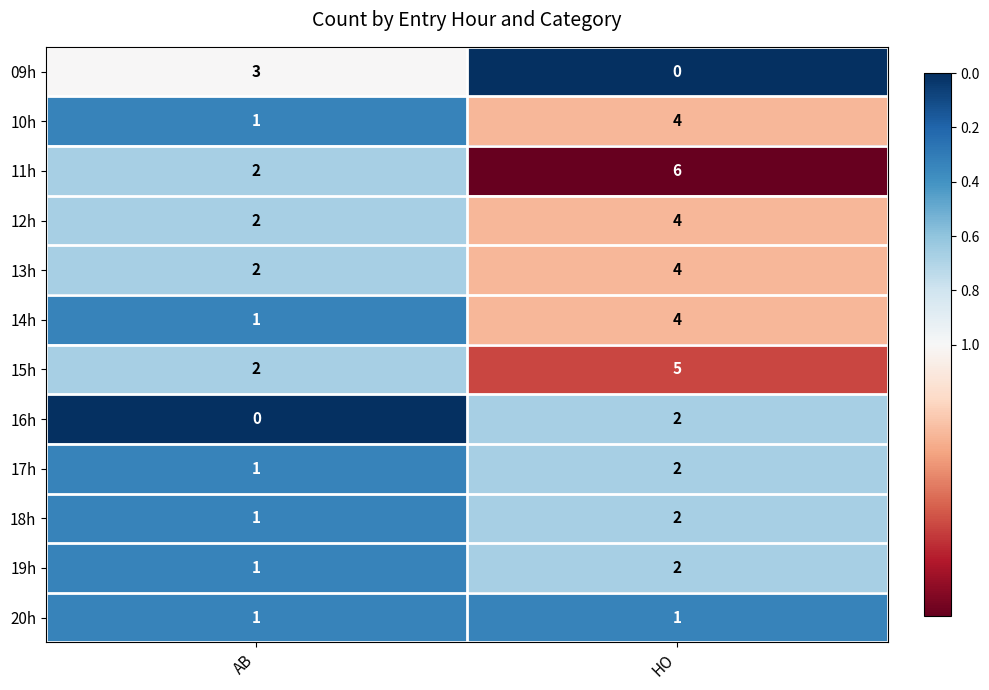

Reading right to left, list all the values displayed in this chart.

09h: 0	3
10h: 4	1
11h: 6	2
12h: 4	2
13h: 4	2
14h: 4	1
15h: 5	2
16h: 2	0
17h: 2	1
18h: 2	1
19h: 2	1
20h: 1	1